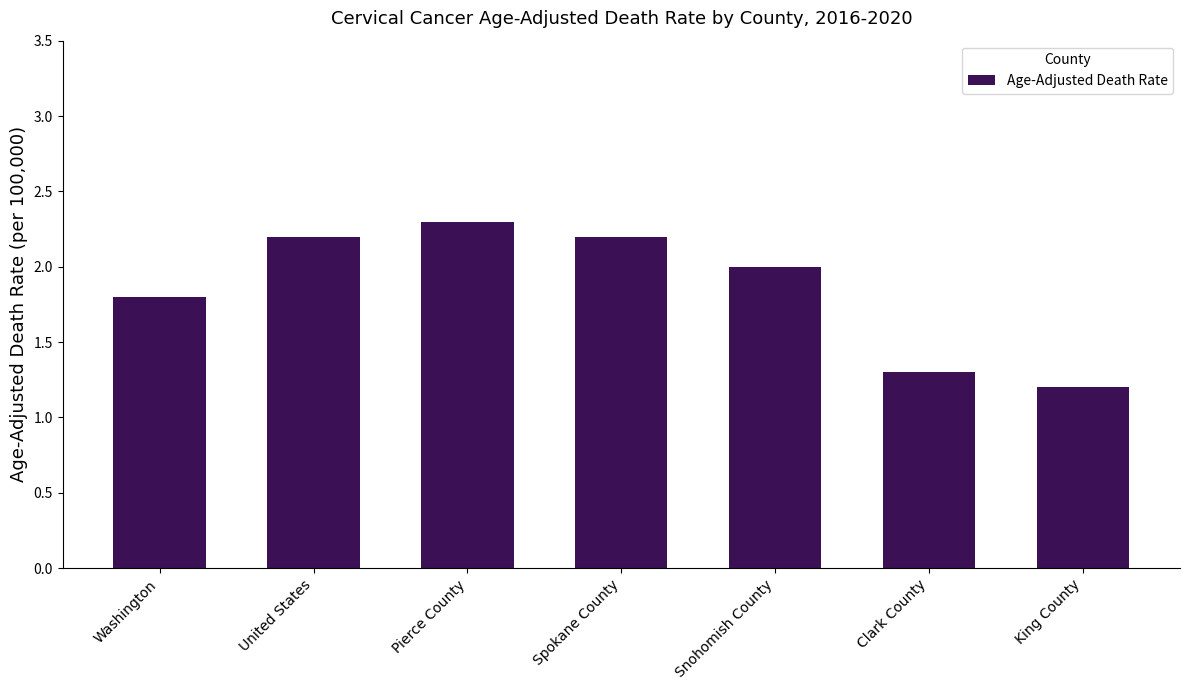

What is the maximum value shown in the chart?

2.3